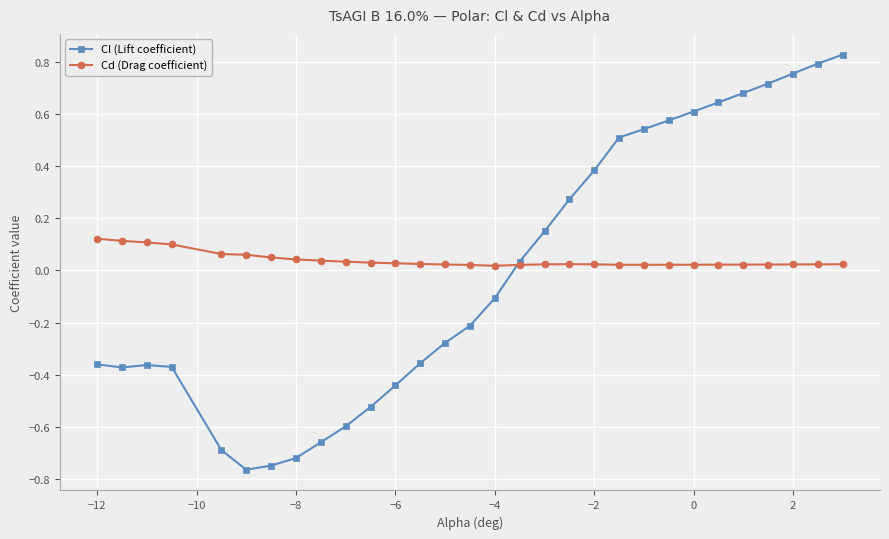

True or false: Cd (Drag coefficient) has more than 0 points higher than both neighbors.

True